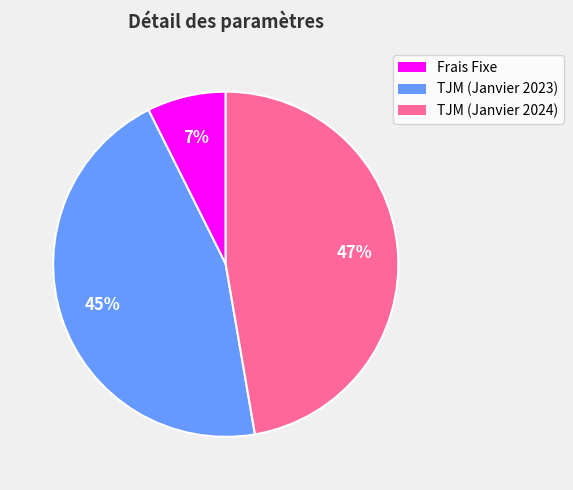

Which slice is the smallest?

Frais Fixe